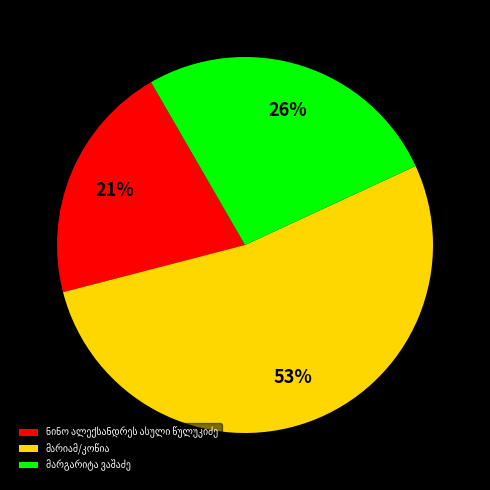

Does any single category account for the majority?

Yes